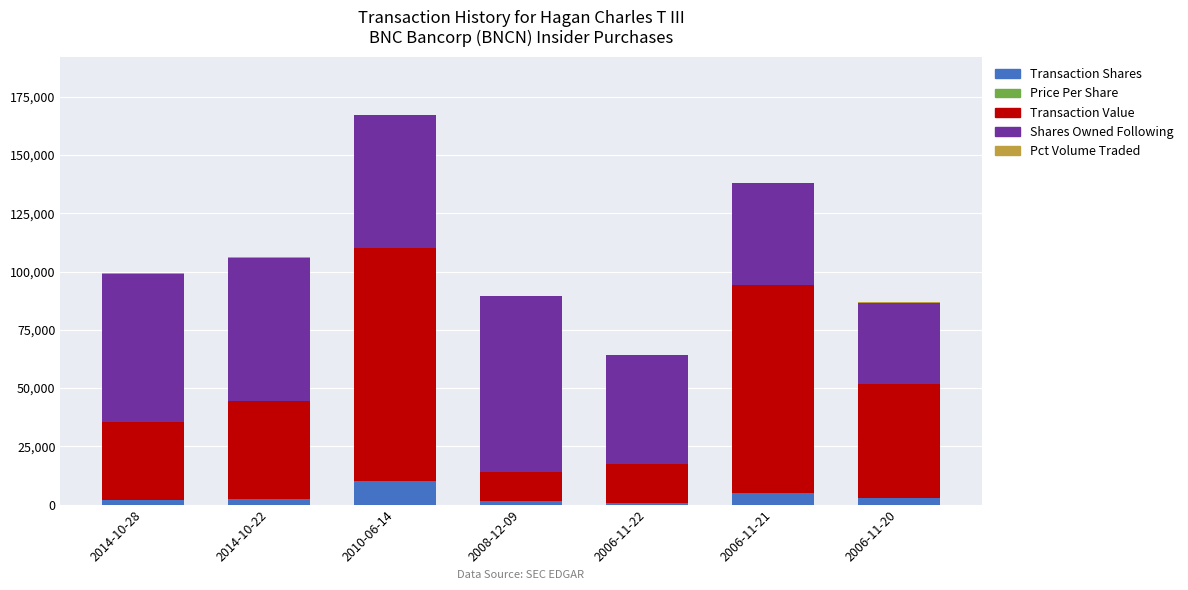

Are the bars grouped side by side (vs. stacked)?

No